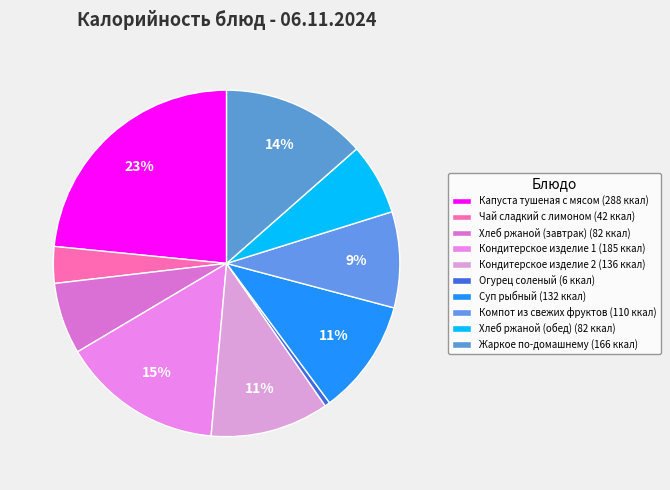

Combined, do Кондитерское изделие 1 and Чай сладкий с лимоном account for over 50%?

No